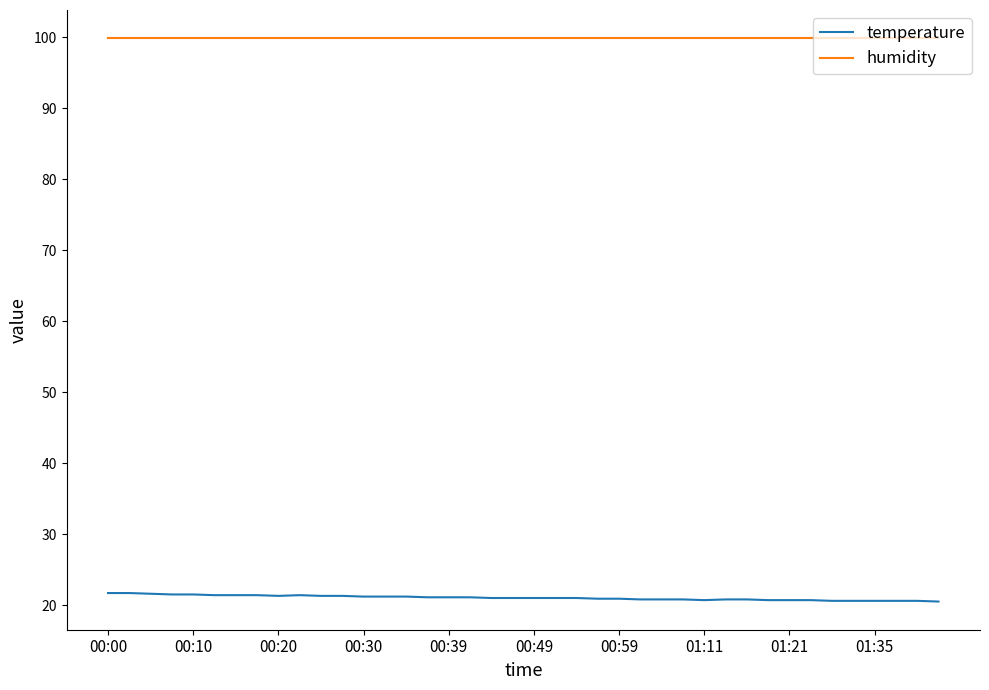

List the series in order of their overall mean, highest first.

humidity, temperature